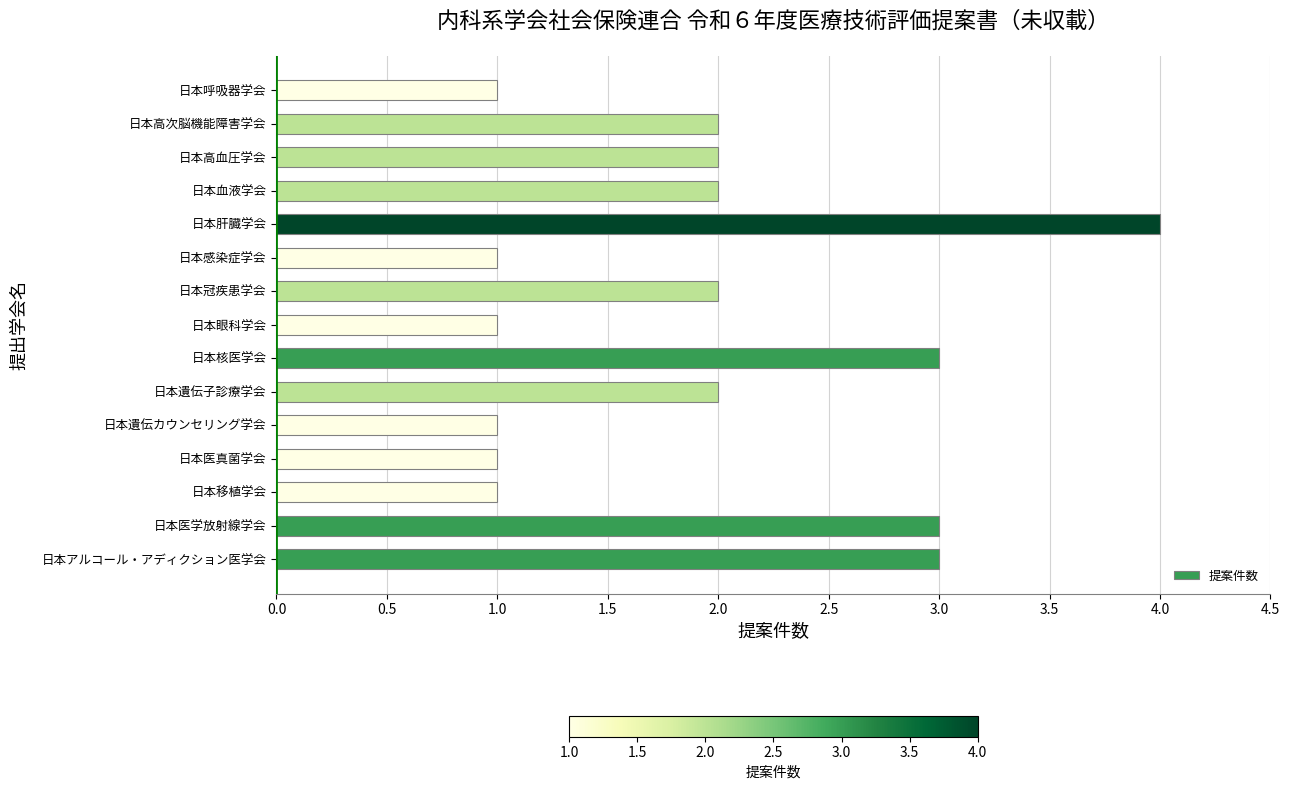

Count the values in the range 1 to 3.

14